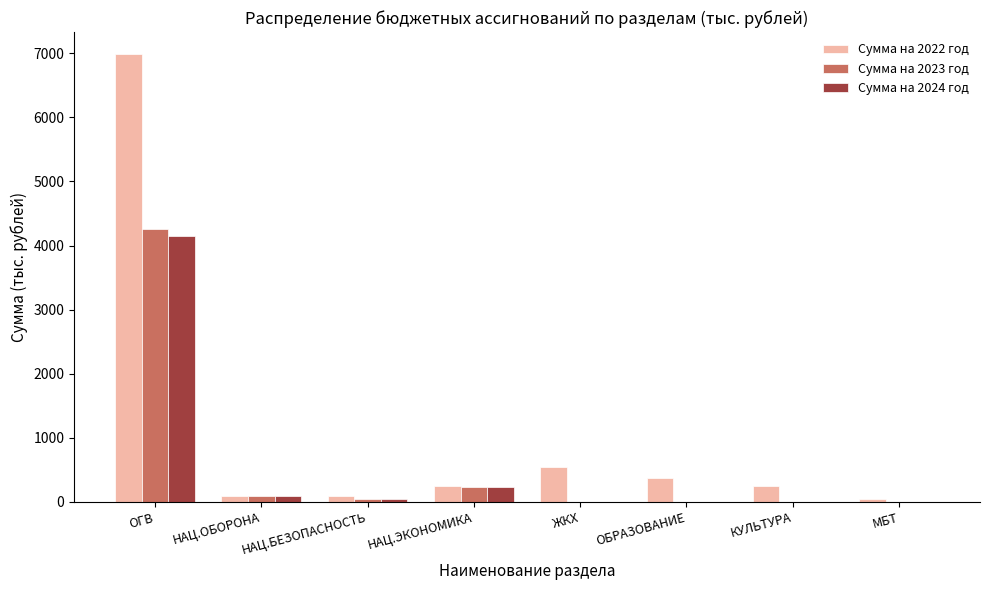

How many data points does each series have?

8